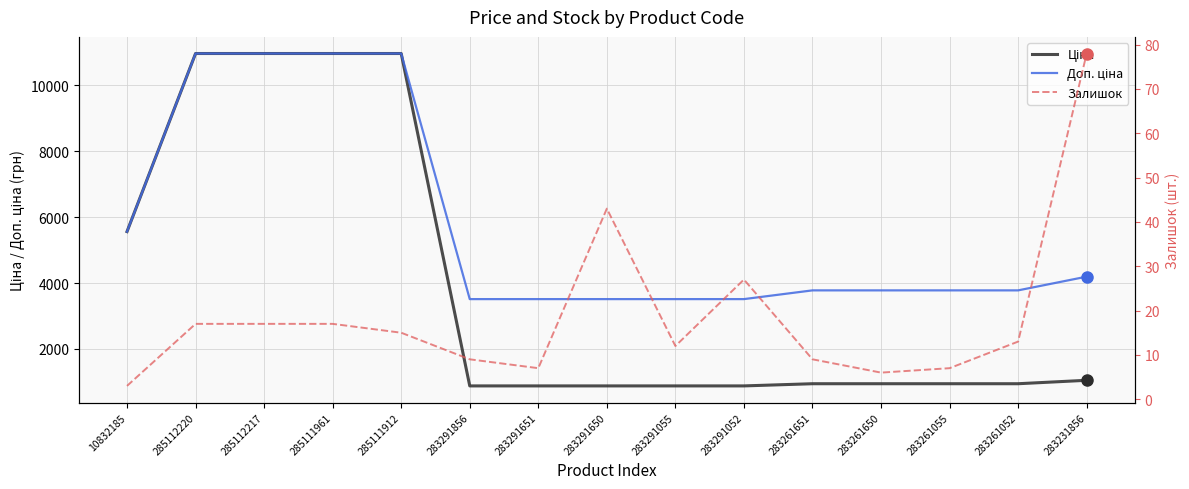

What is the difference between the maximum and minimum values in the Доп. ціна series?

7452.5